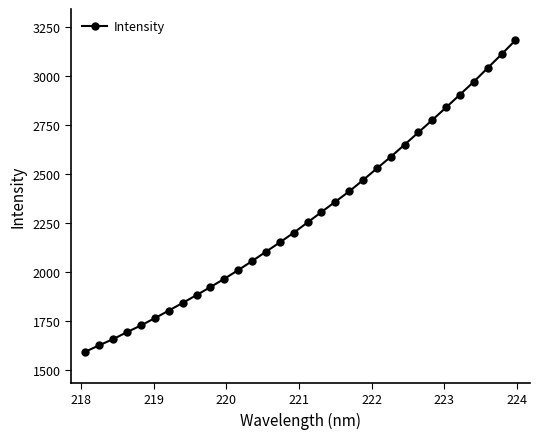

What is the sum of all values?

73077.1